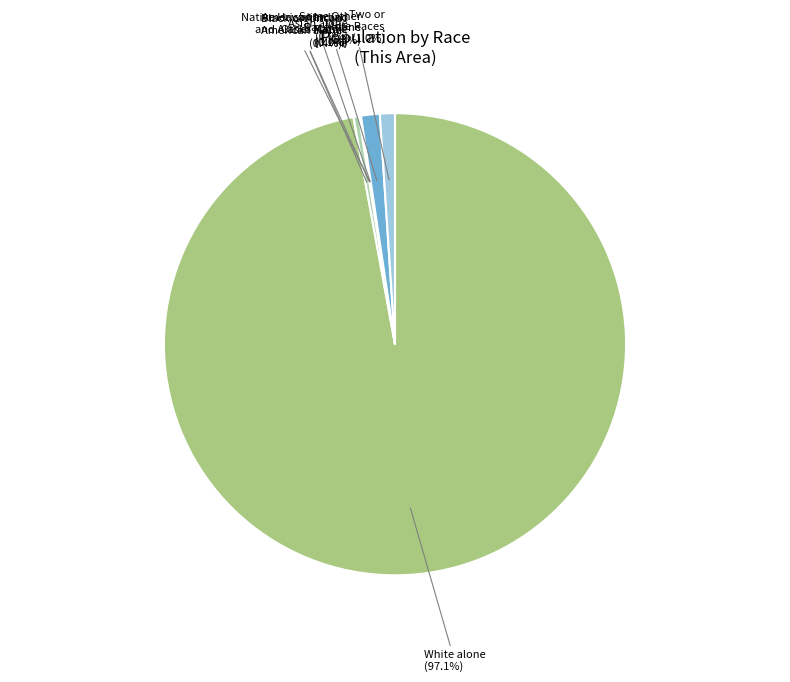

What is the majority slice?

White alone